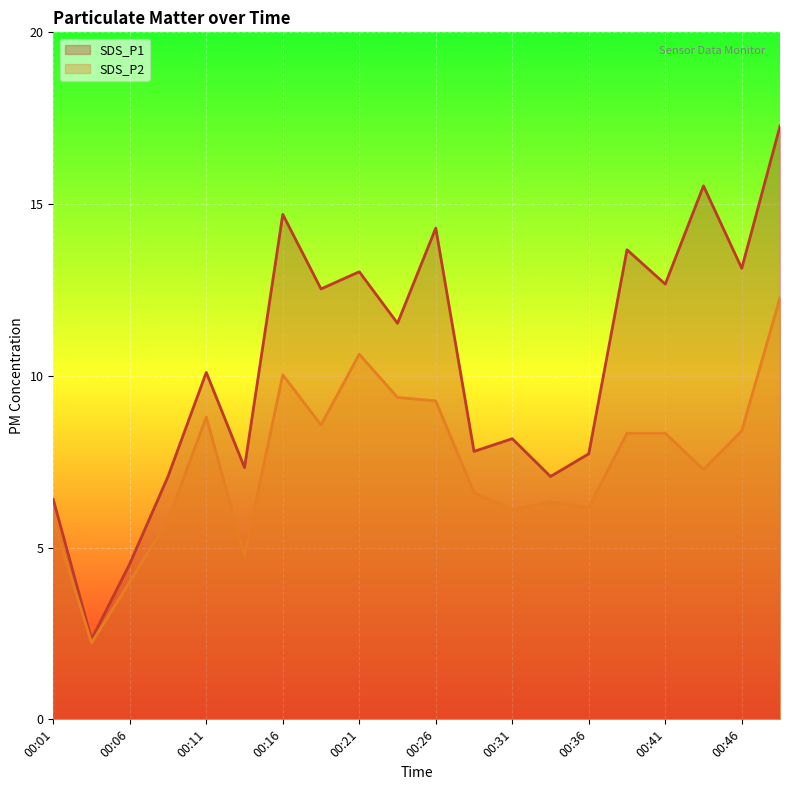

Does the chart display data point markers on the line(s)?

No